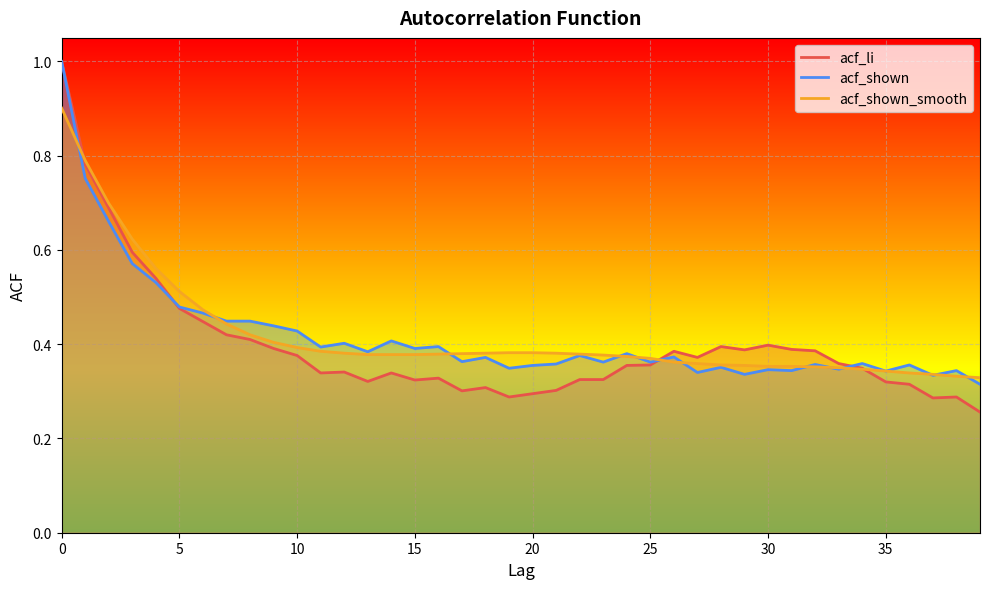

What is the minimum value for acf_shown?

0.3